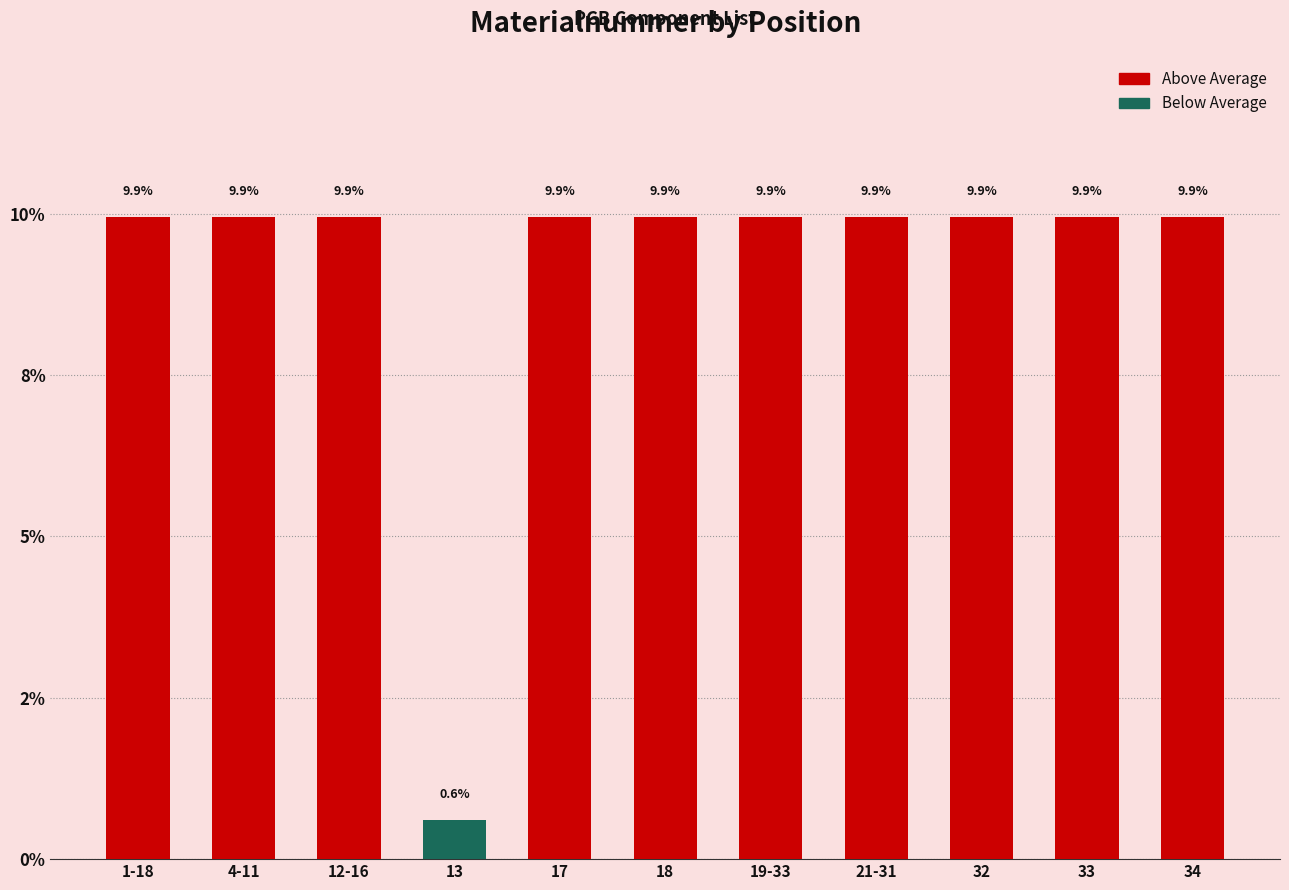

How many data points are above 9?

10